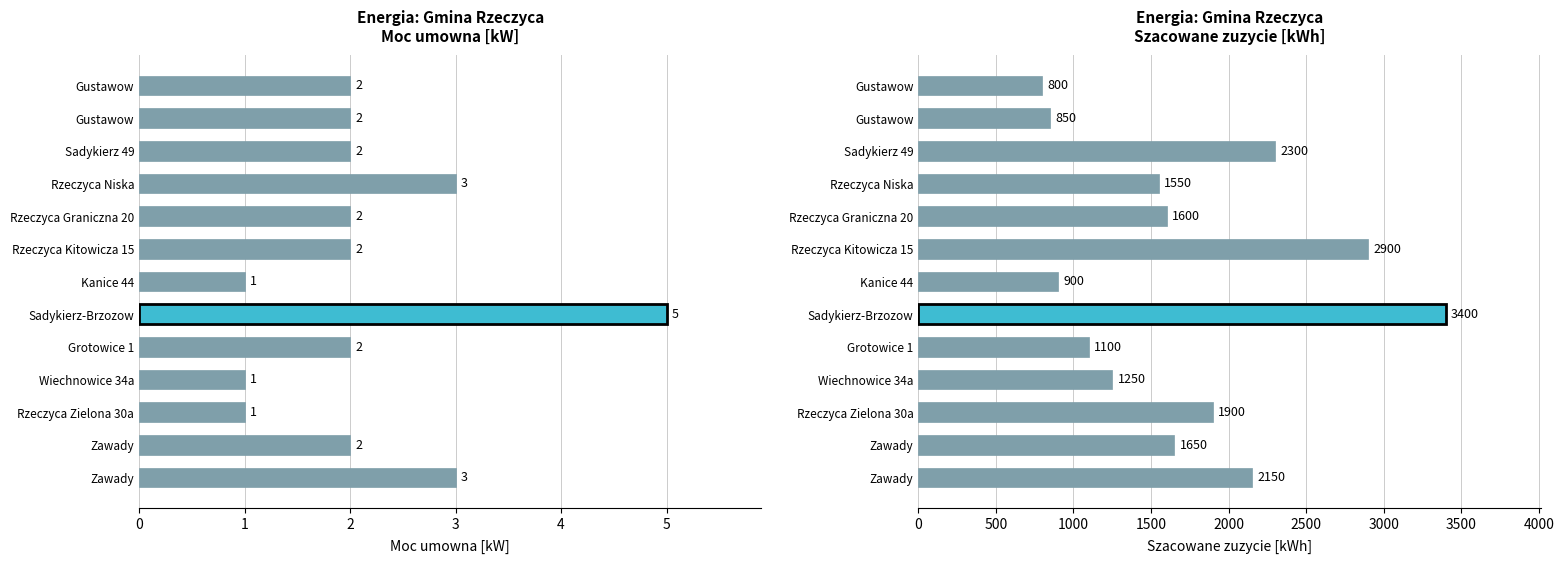

What is the change in value from Kanice 44 to Zawady?

+750